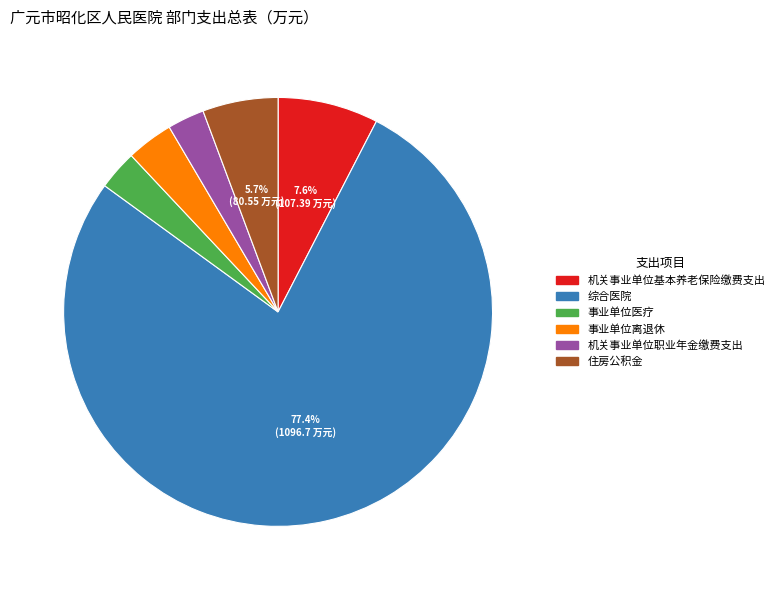

Is the sum of 综合医院 and 事业单位离退休 greater than half?

Yes